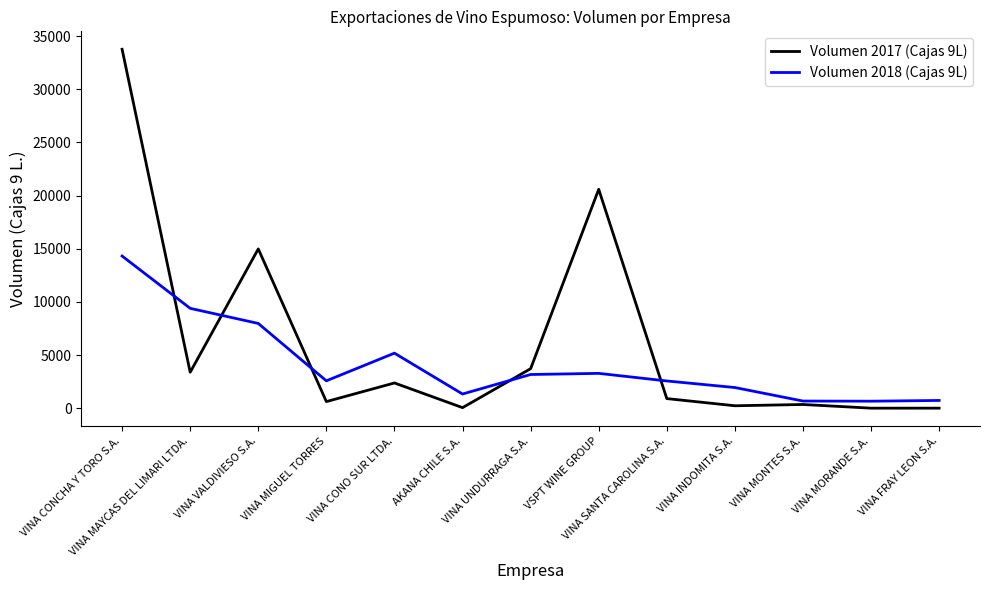

At VINA CONCHA Y TORO S.A., list the series in order from largest to smallest.

Volumen 2017 (Cajas 9L), Volumen 2018 (Cajas 9L)